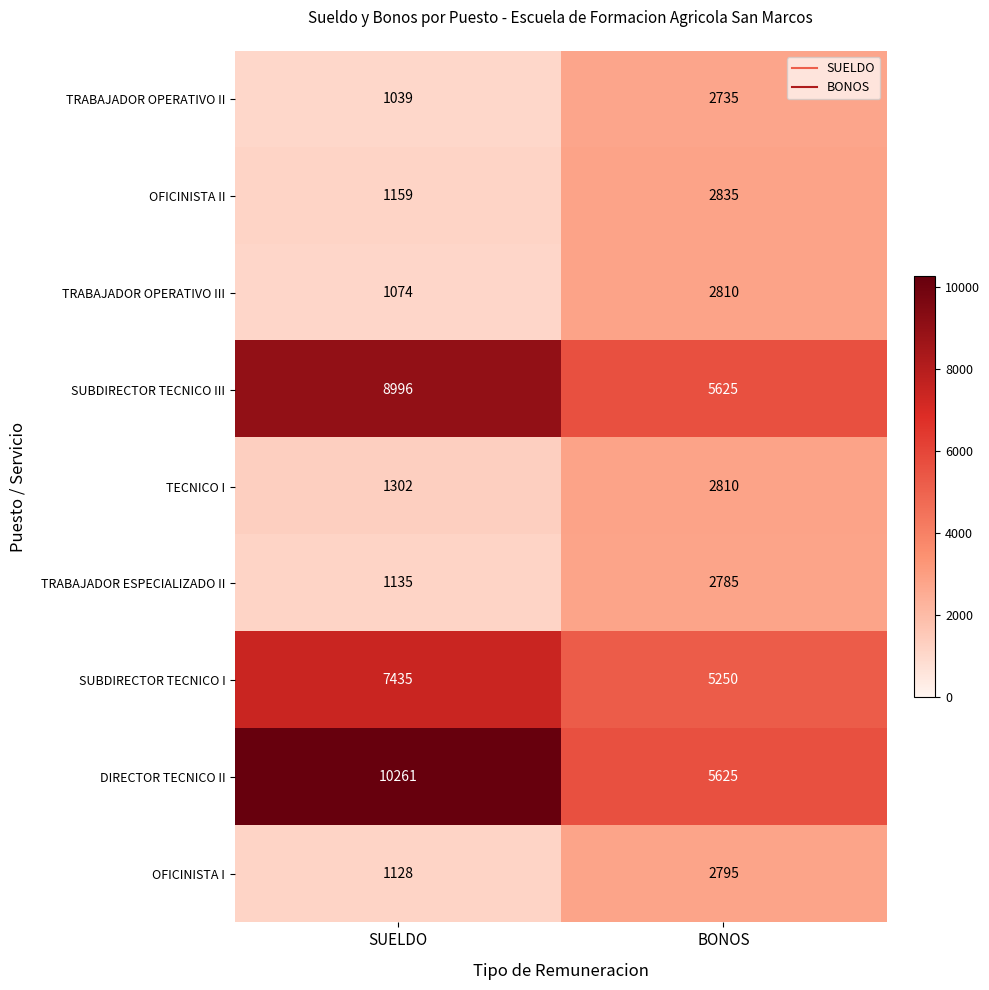

What is the maximum value for TRABAJADOR OPERATIVO II?

2735